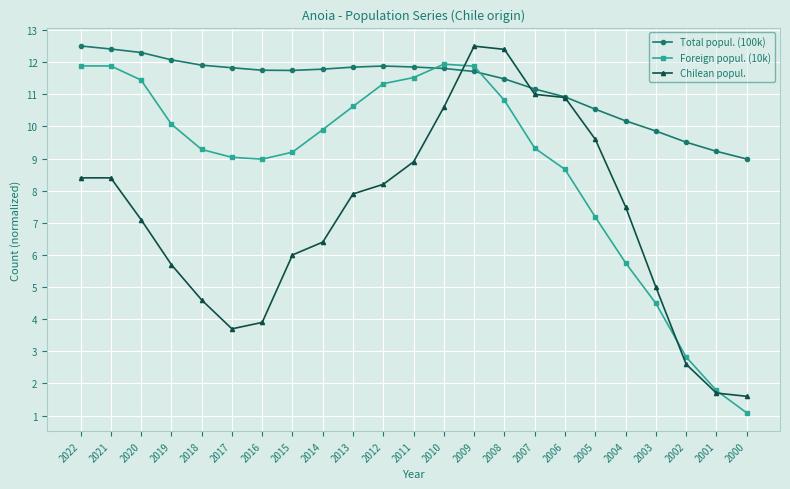

Between which two adjacent categories do Foreign popul. (10k) and Total popul. (100k) first intersect?

2011 and 2010